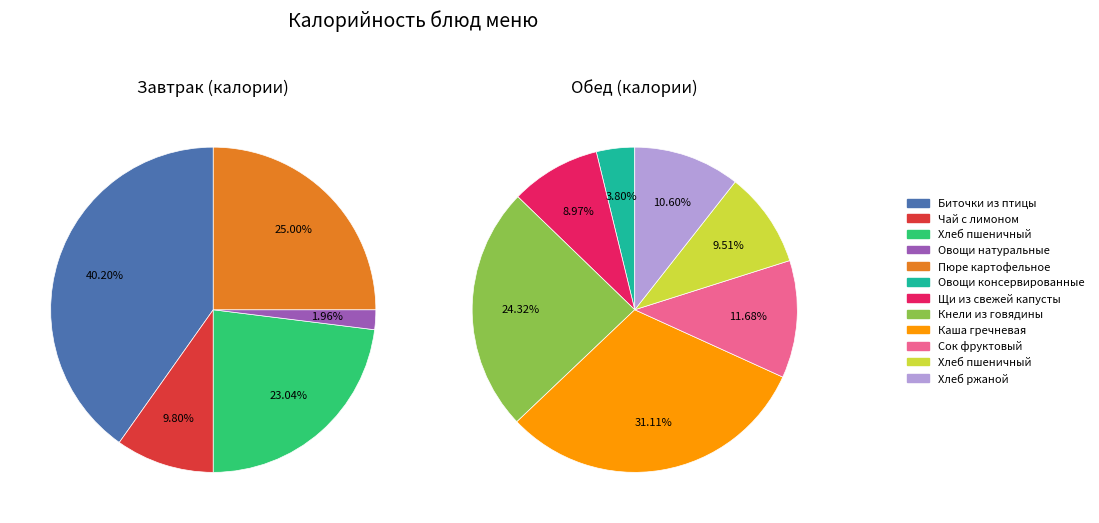

Does Чай с лимоном account for over 50% of the chart?

No